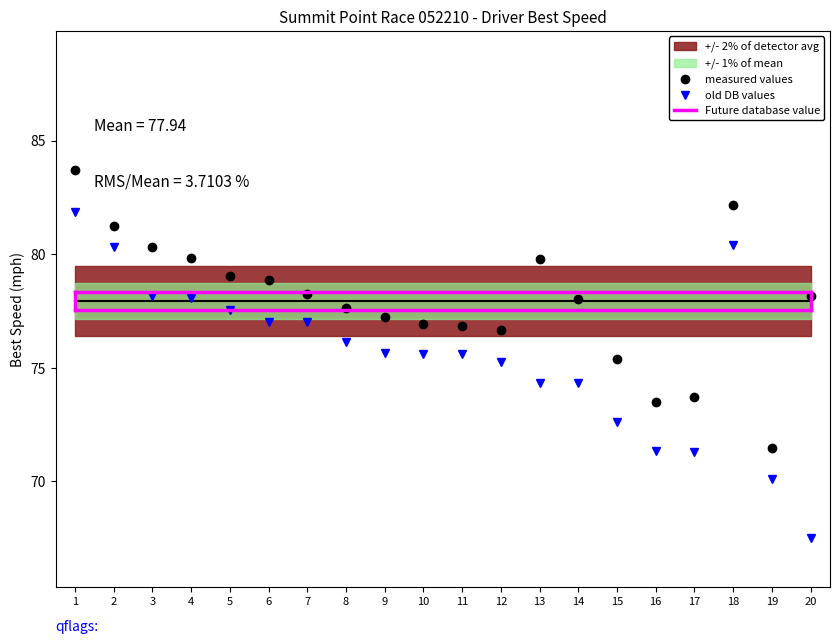

What is the highest value of the old DB values series?

81.9